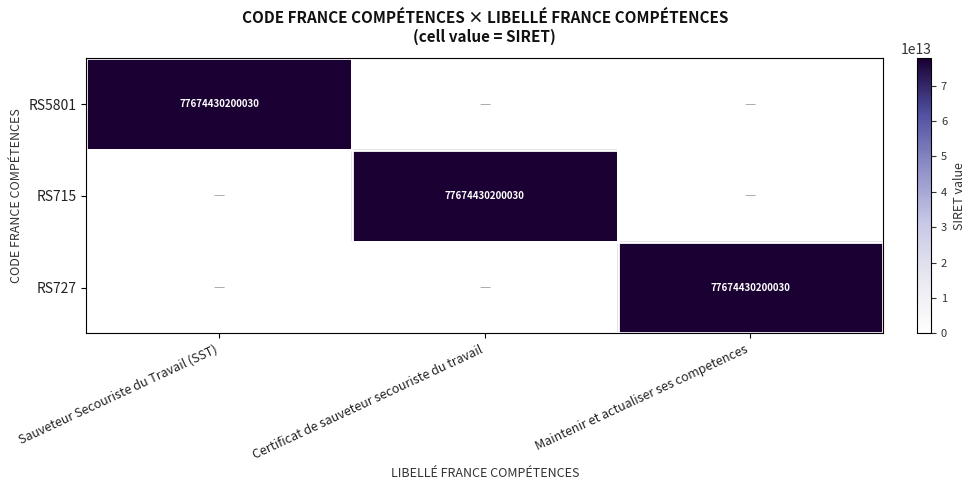

True or false: RS5801 has a value of 17704960037284 at Sauveteur Secouriste du Travail (SST).

False